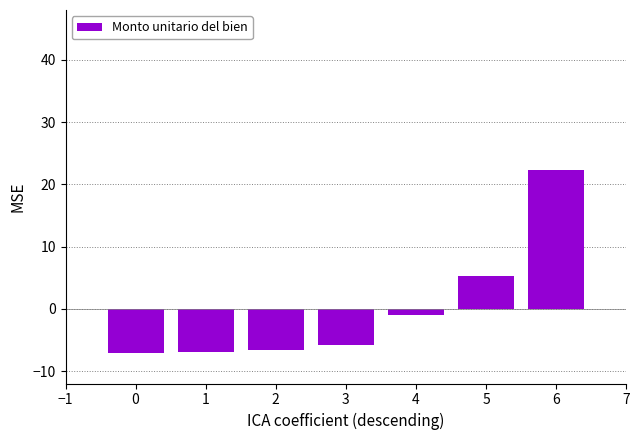

What is the value of the 1st bar from the left?

-7.2